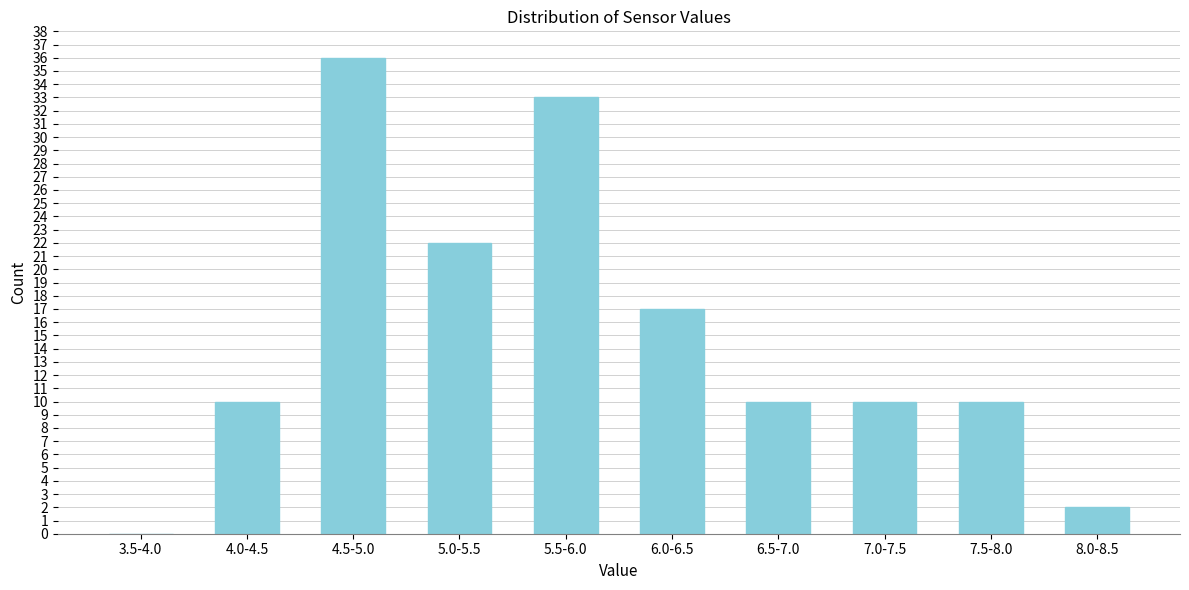

Reading left to right, extract all data points from this chart.

3.5-4.0=0	4.0-4.5=10	4.5-5.0=36	5.0-5.5=22	5.5-6.0=33	6.0-6.5=17	6.5-7.0=10	7.0-7.5=10	7.5-8.0=10	8.0-8.5=2